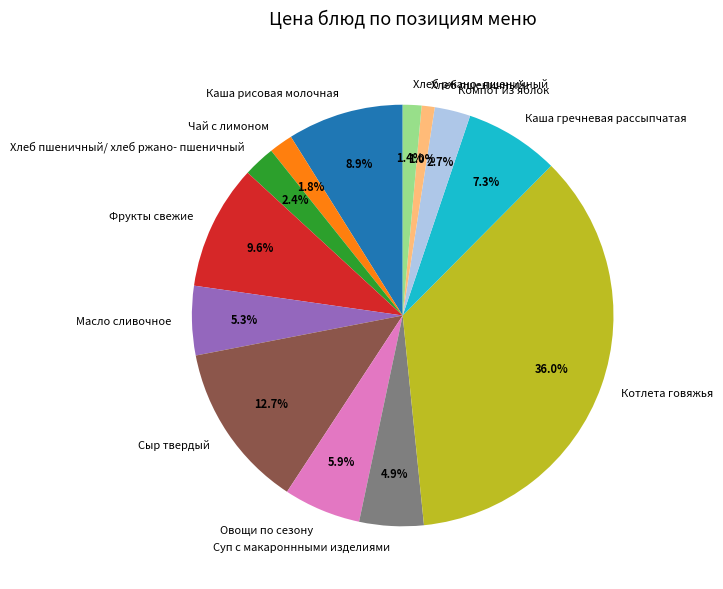

What percentage is the Каша гречневая рассыпчатая slice, to the nearest percent?

7%